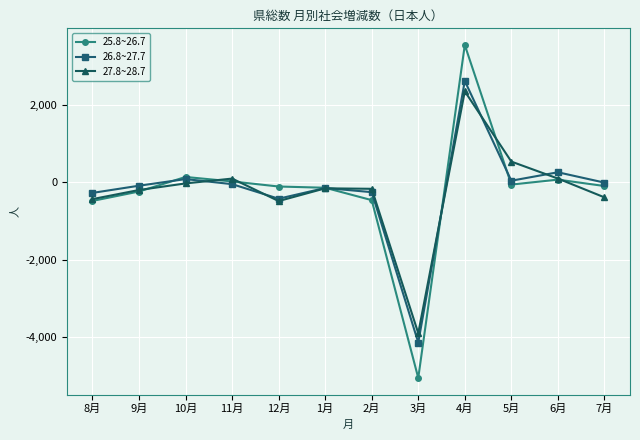

Count the number of categories in the chart.

12